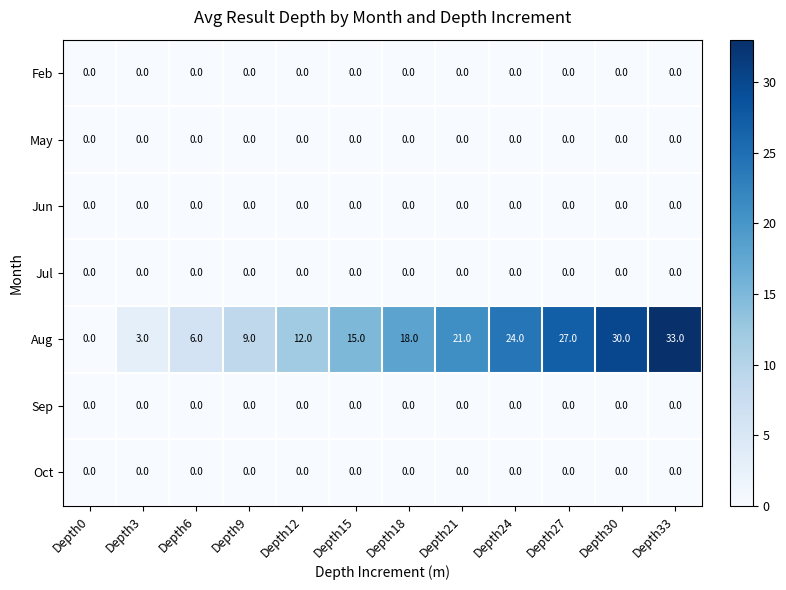

How many distinct data groups are displayed?

7